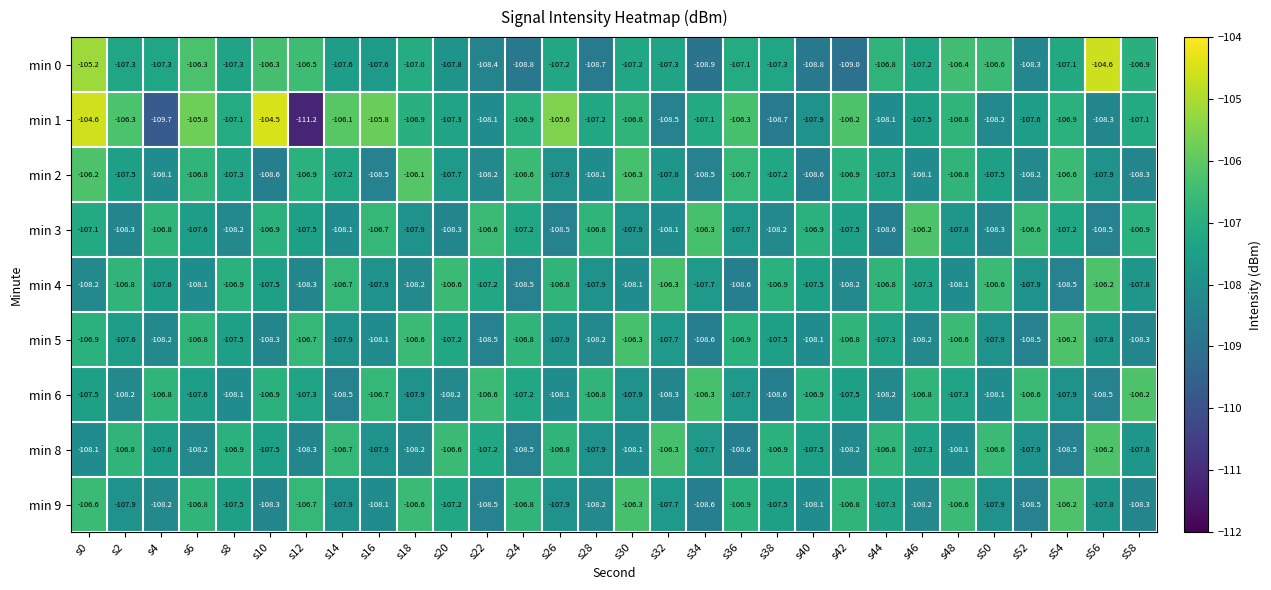

What value does the min 0 series have at s26?

-107.2